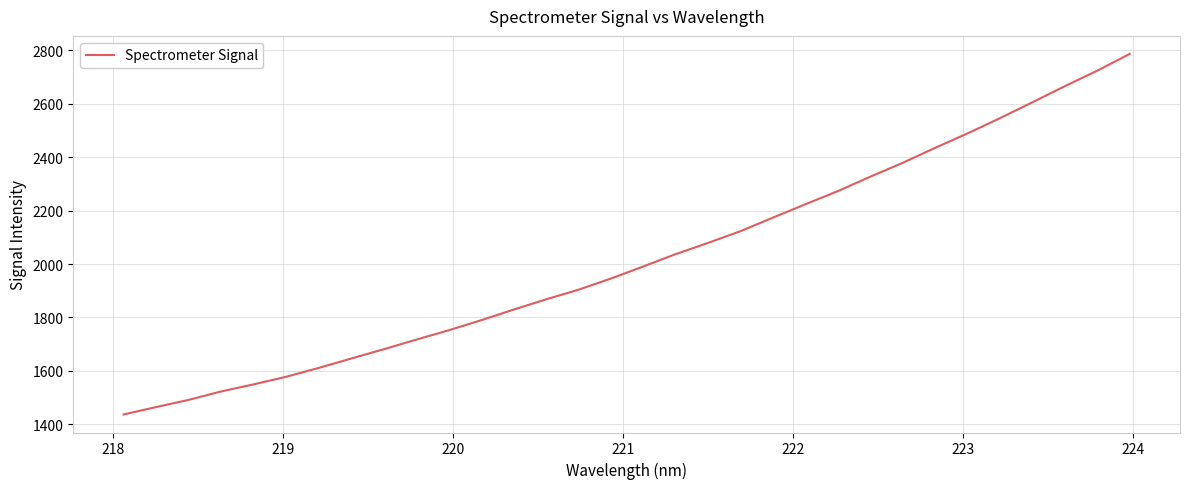

What is the greatest value displayed?

2786.0